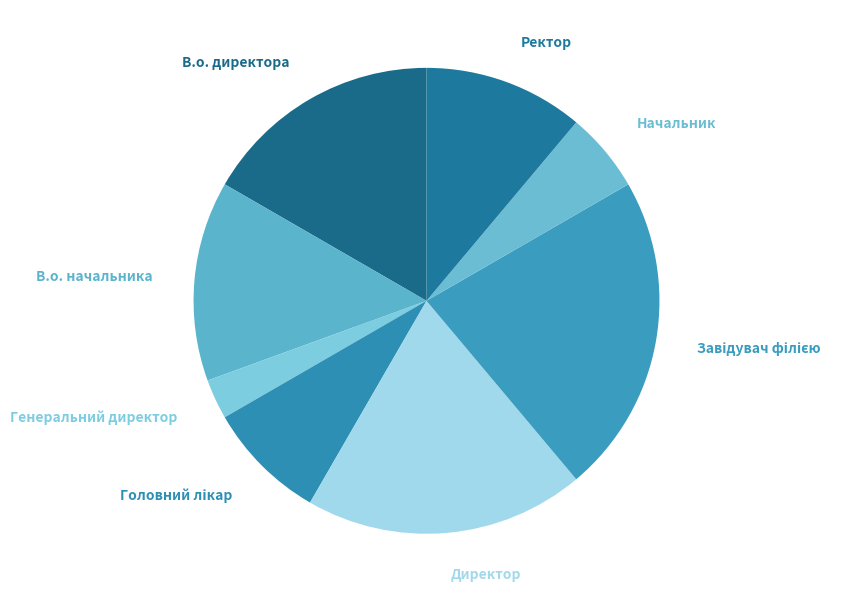

To the nearest percent, what is the difference between the largest and smallest slice percentages?

19%